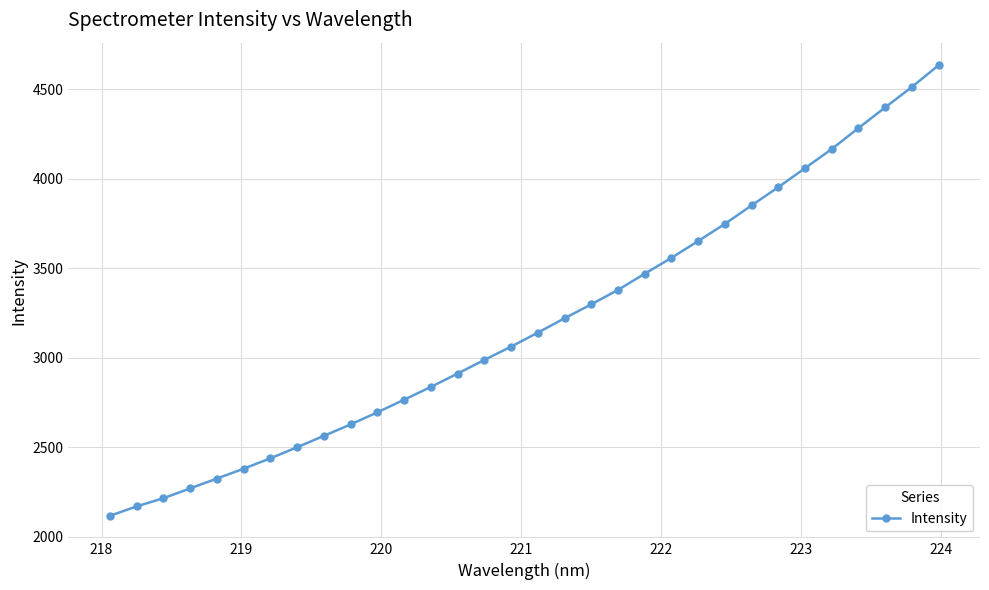

What is the difference between the second highest and second lowest values?

2344.2